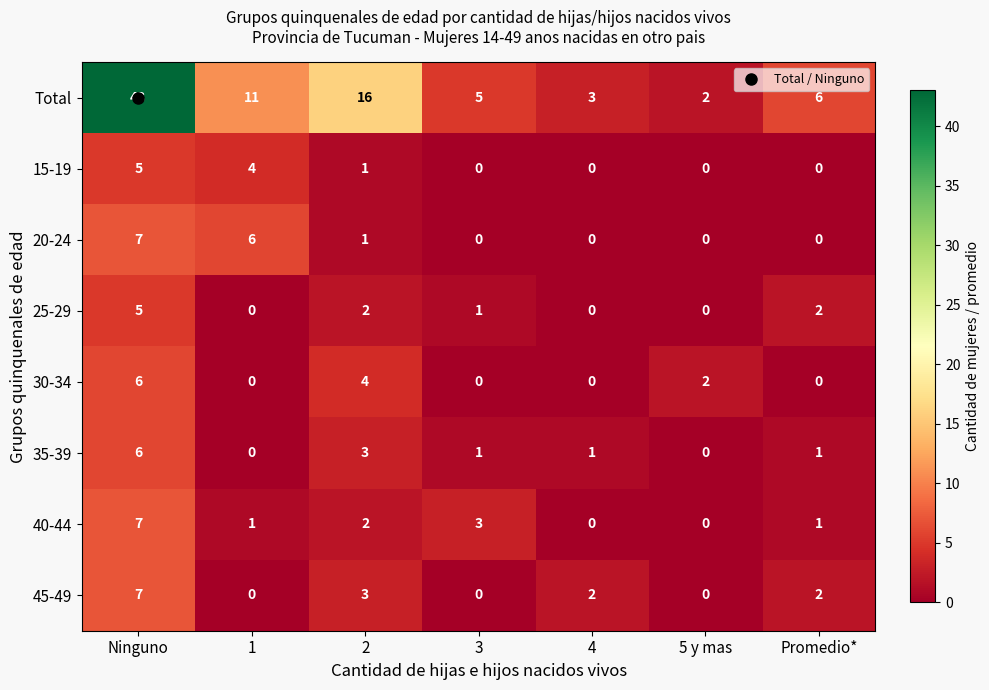

The value of 30-34 at 3 is 0. True or false?

True